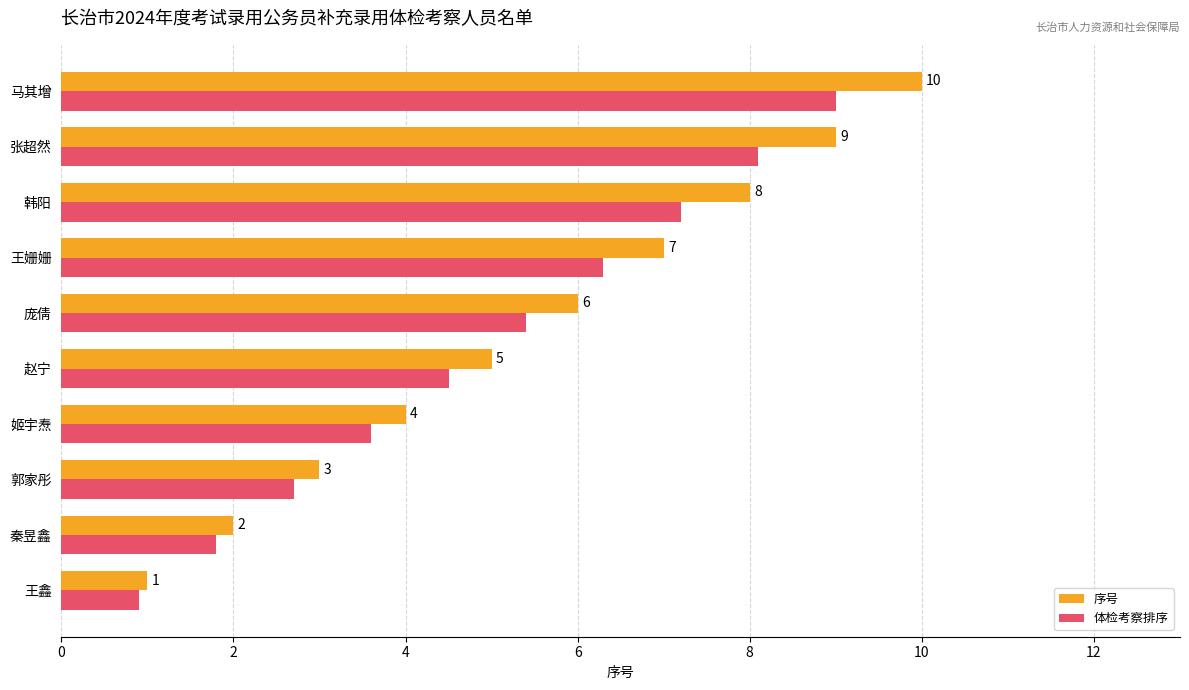

Is the value of 序号 at 王鑫 greater than the value of 体检考察排序 at 姬宇焘?

No